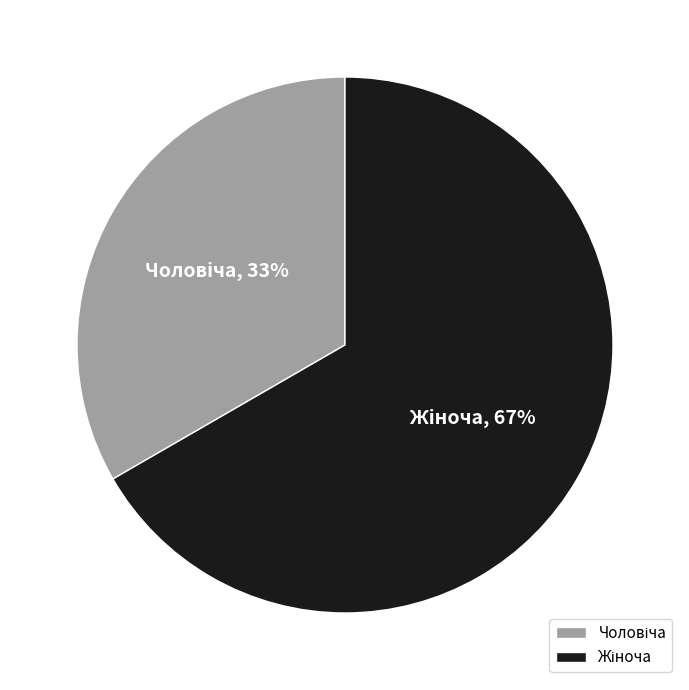

Does any single category account for the majority?

Yes